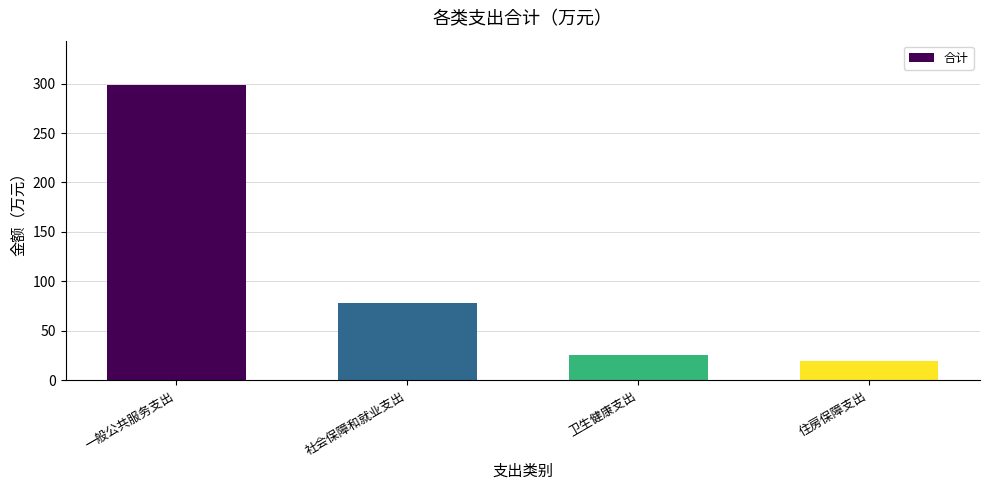

Where does the data first go above 77?

一般公共服务支出